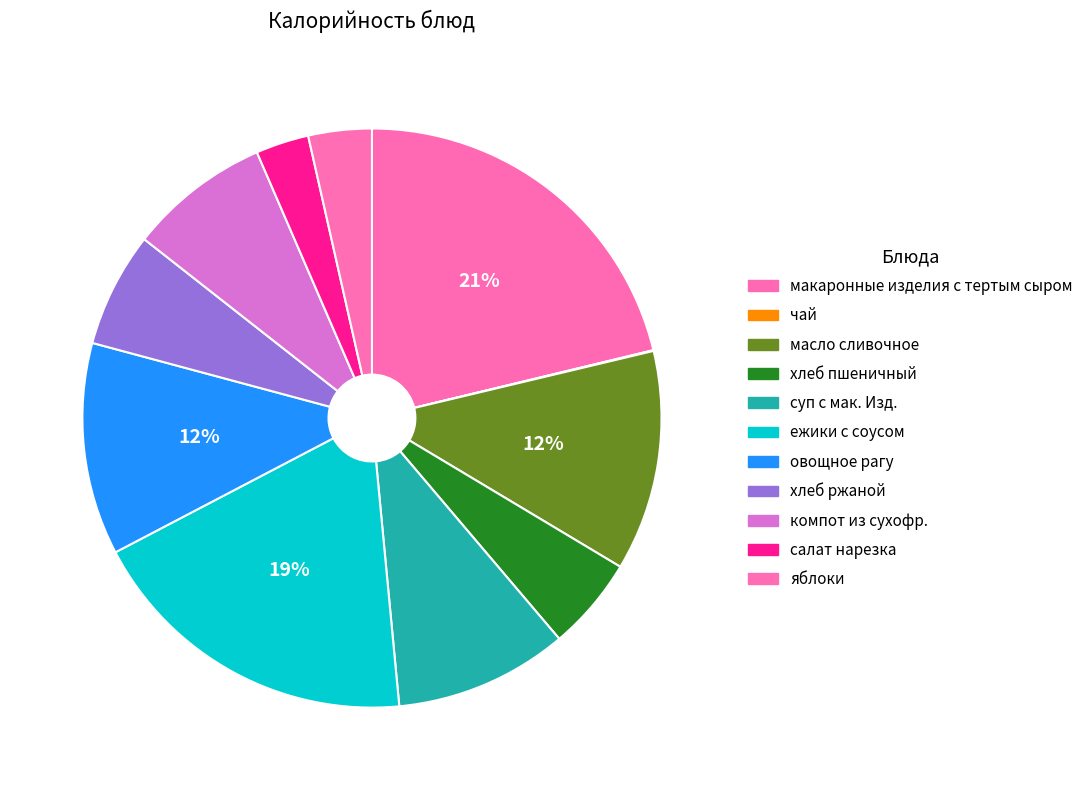

Is it true that яблоки is 4% of the pie?

True